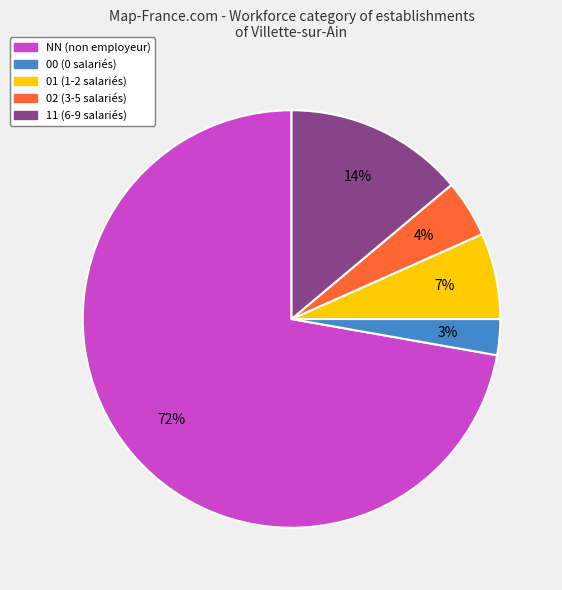

Between 02 and 00, which is larger?

02